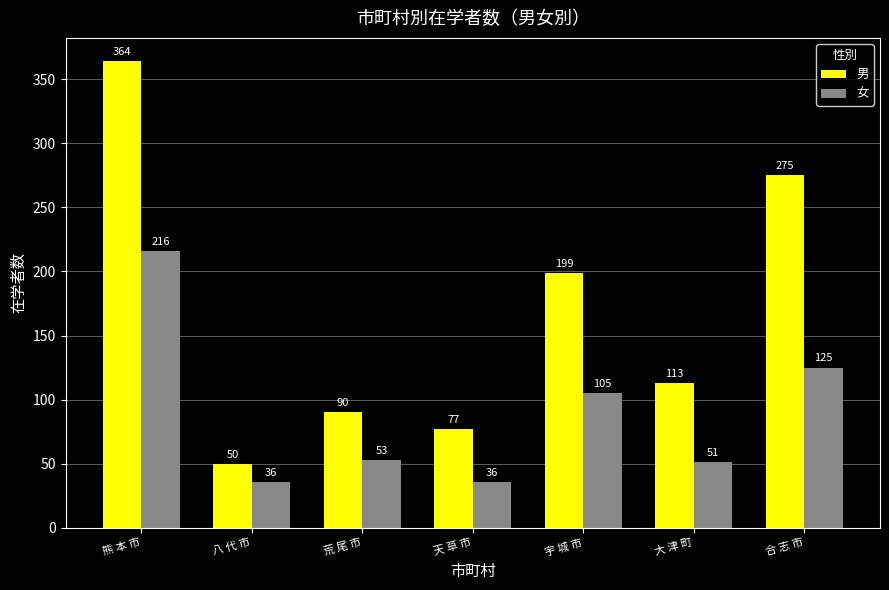

Is the value of 男 at 宇 城 市 greater than the value of 女 at 熊 本 市?

No